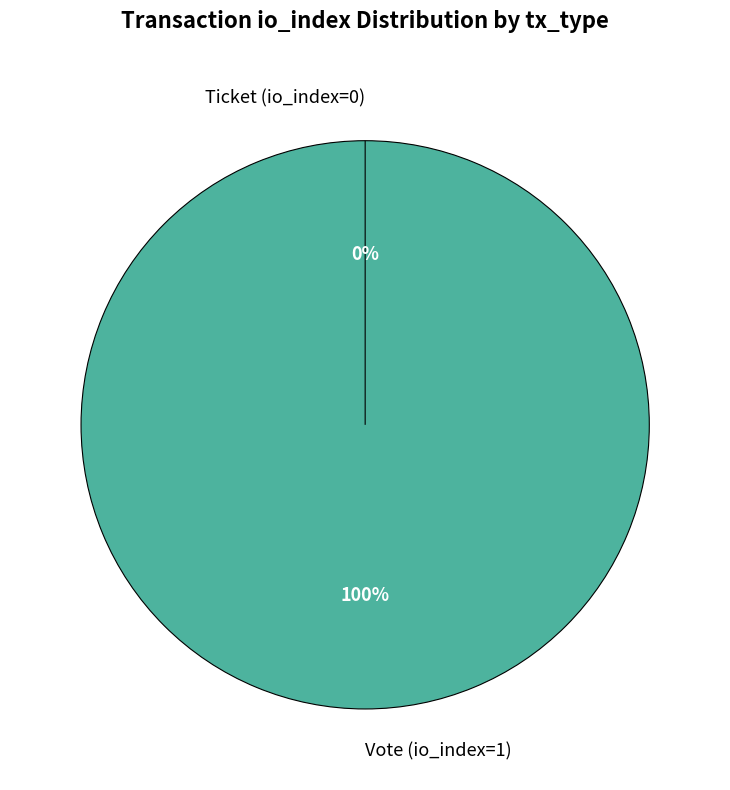

To the nearest percent, what is the difference between the largest and smallest slice percentages?

100%